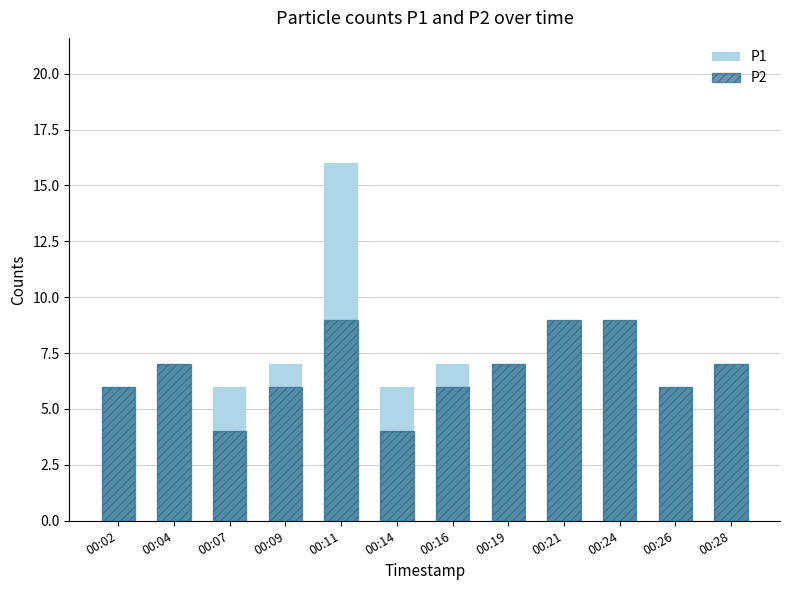

Between 00:14 and 00:19, which is larger?

00:19